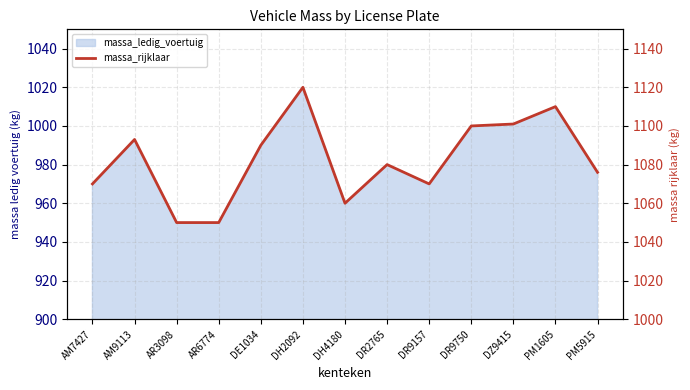

How many data points are less than 1080?

6